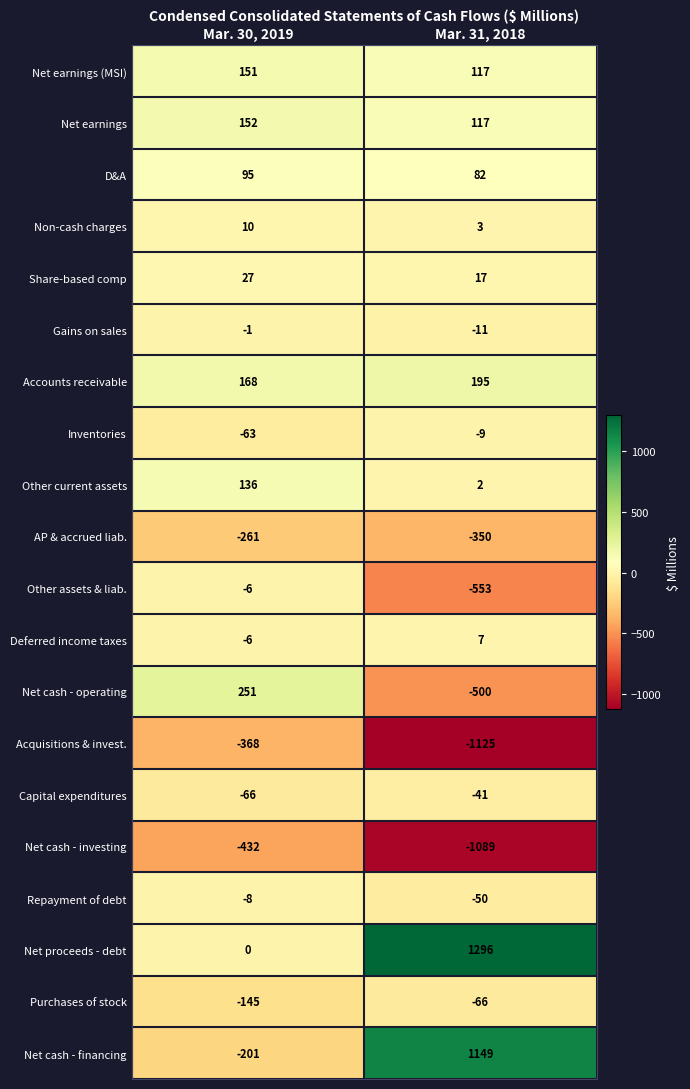

List the series in order of their peak value, highest first.

Net proceeds - debt, Net cash - financing, Net cash - operating, Accounts receivable, Net earnings, Net earnings (MSI), Other current assets, D&A, Share-based comp, Non-cash charges, Deferred income taxes, Gains on sales, Other assets & liab., Repayment of debt, Inventories, Capital expenditures, Purchases of stock, AP & accrued liab., Acquisitions & invest., Net cash - investing